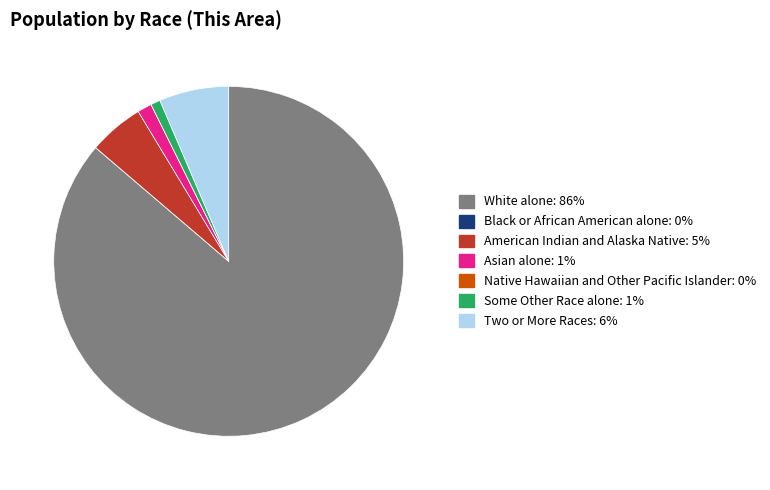

Which category has the biggest portion of the pie?

White alone